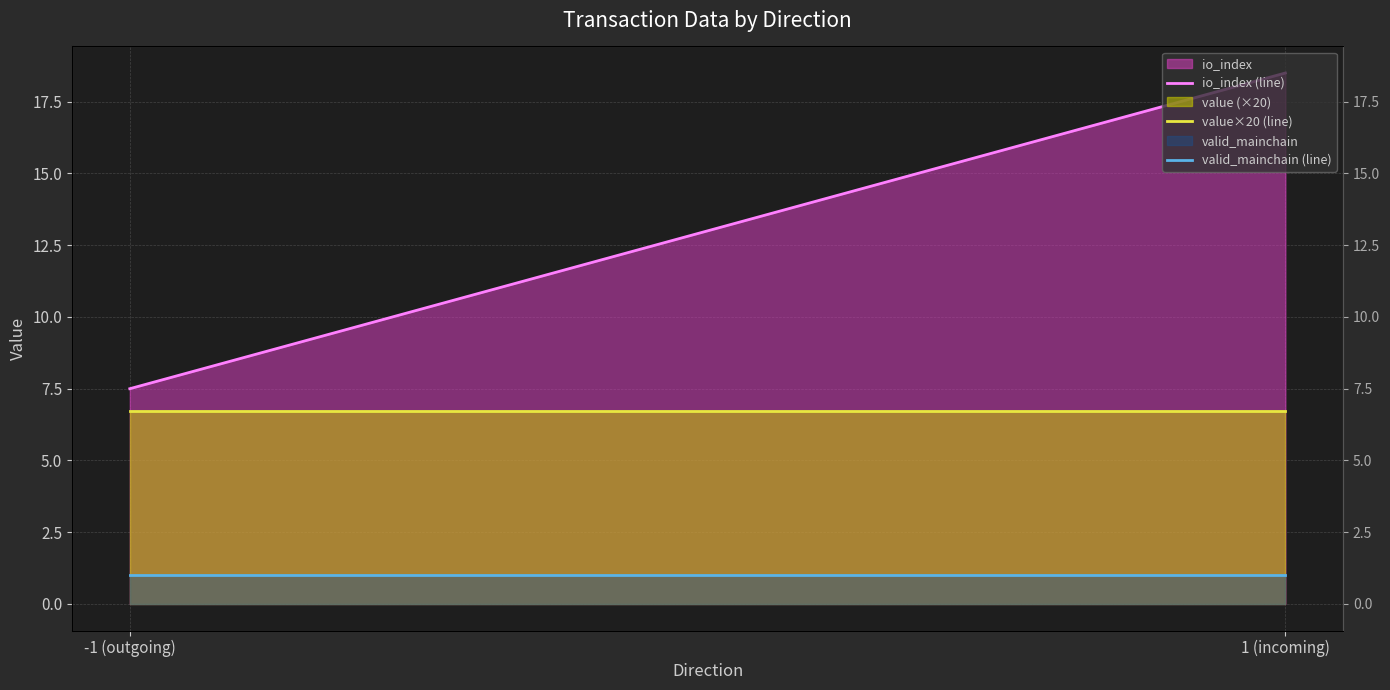

What is the sum of all value×20 (line) values?

13.4